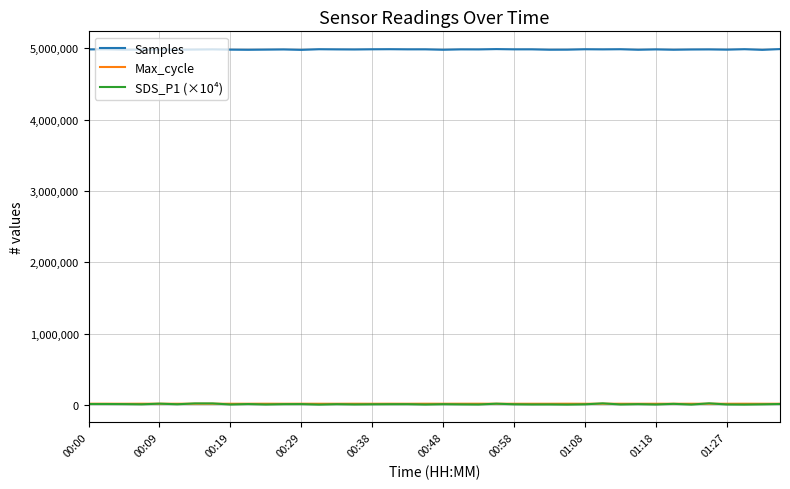

True or false: SDS_P1 (×10⁴) and Samples cross at least once.

False